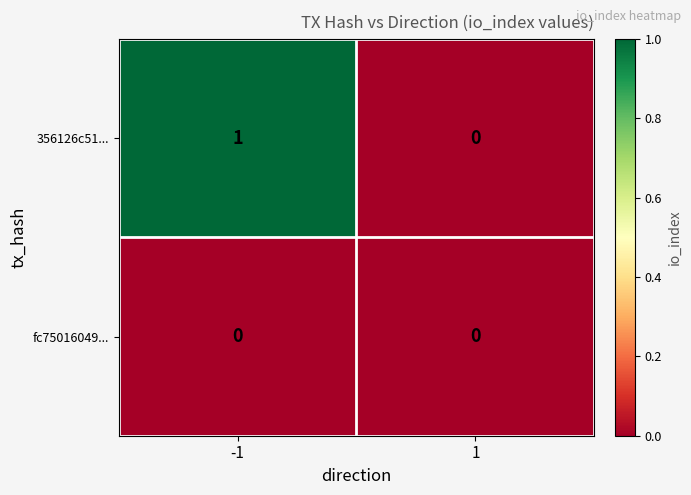

What is the total value across all series at -1?

1